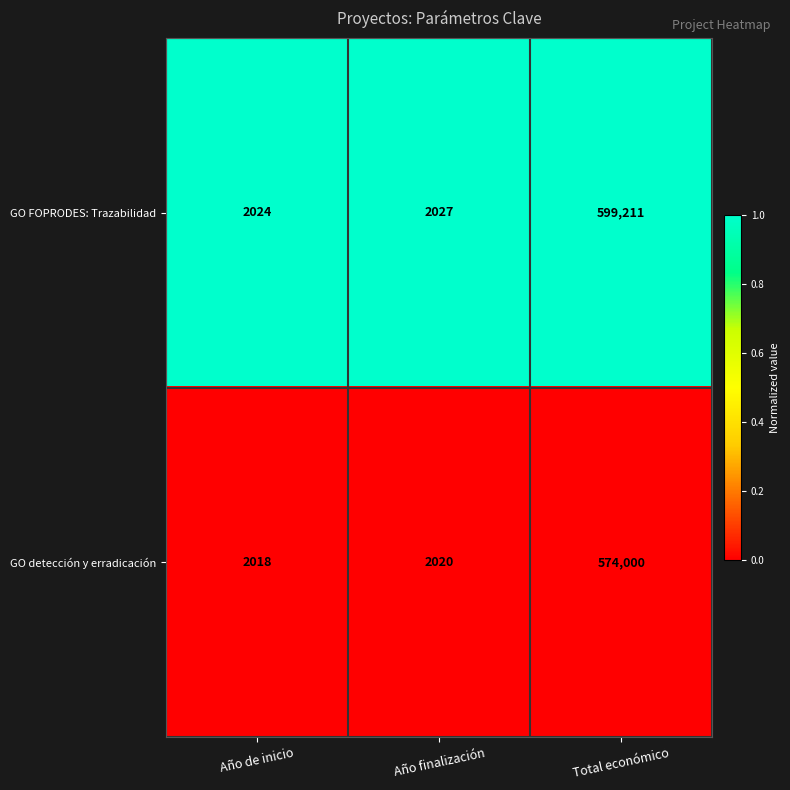

What is the total value across all series at Año finalización?

4047